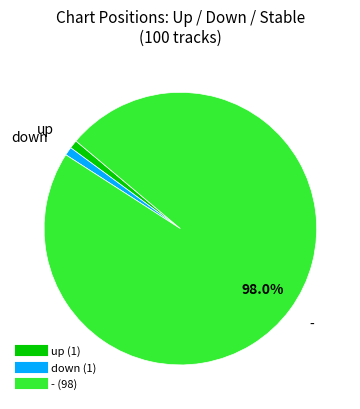

Is it true that up is 1% of the pie?

True